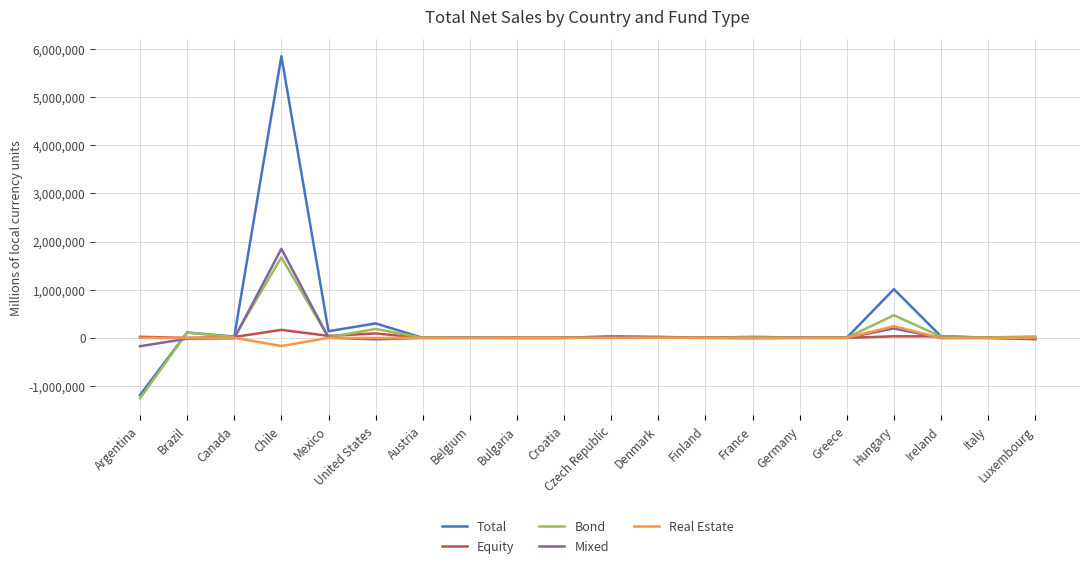

The Bond series shows 2767423 at Chile. True or false?

False